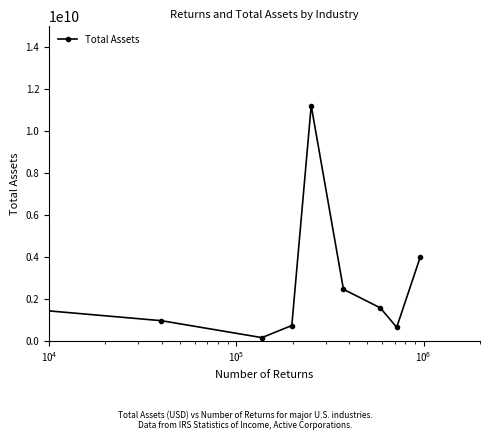

What is the maximum value shown in the chart?

11200302192